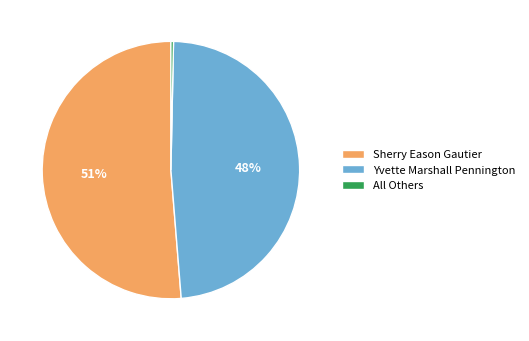

What is the smallest slice in the pie chart?

All Others